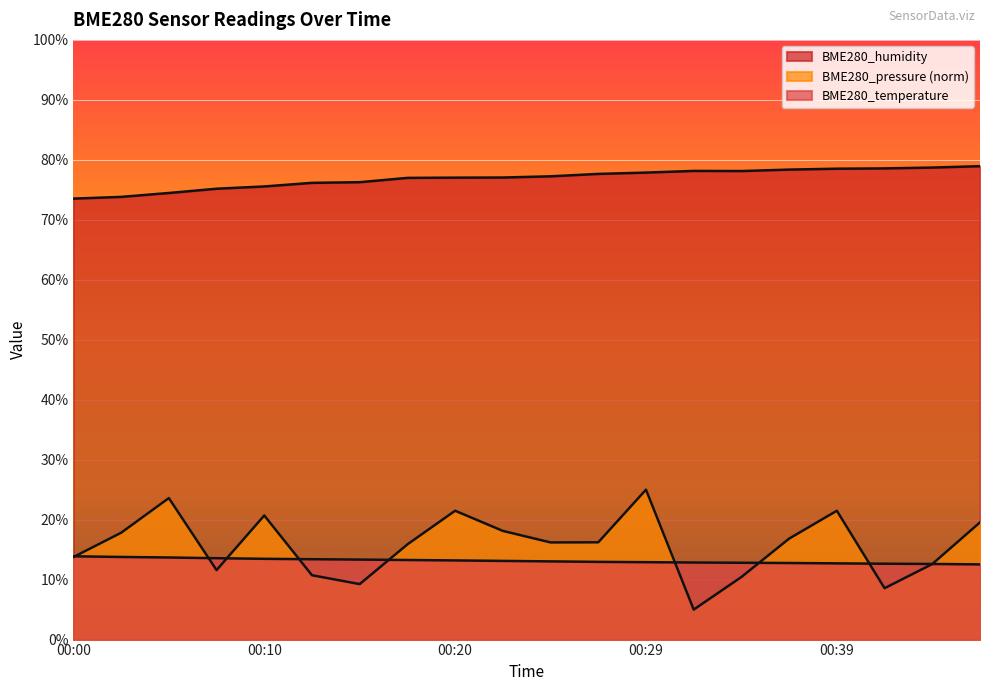

At which category does the chart reach its minimum across all series?

00:32